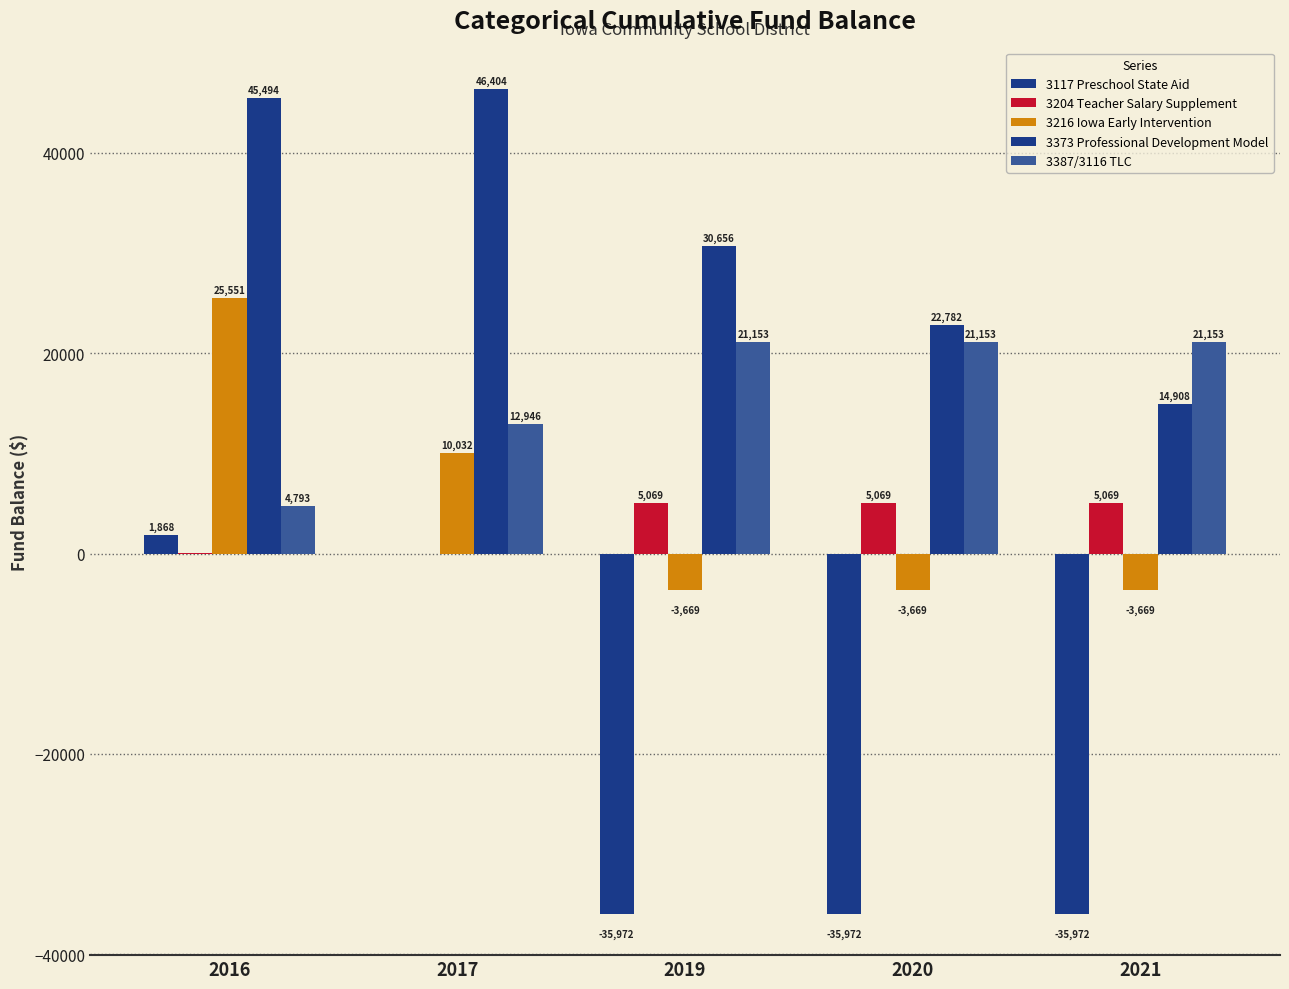

Reading right to left, what are all the values shown in this chart?

3117 Preschool State Aid: -35971.8	-35971.8	-35971.8	0.0	1868.1
3204 Teacher Salary Supplement: 5069.3	5069.3	5069.3	0.0	34.8
3216 Iowa Early Intervention: -3669.3	-3669.3	-3669.3	10032.4	25551.3
3373 Professional Development Model: 14907.7	22781.8	30656.0	46404.3	45493.9
3387/3116 TLC: 21153.2	21153.2	21153.2	12946.2	4793.0